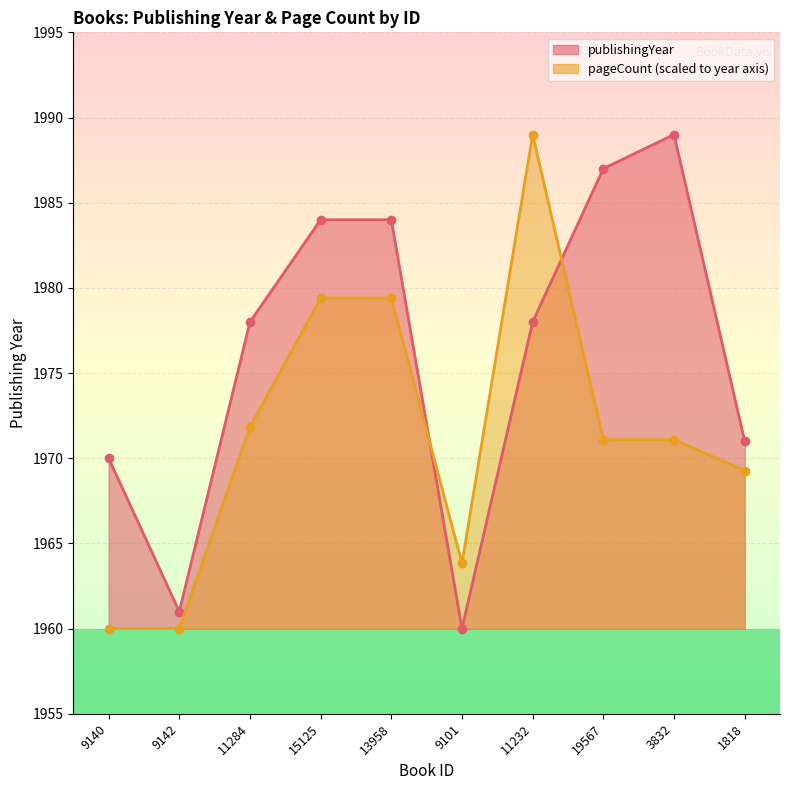

What are all the series names shown in the legend?

publishingYear, pageCount